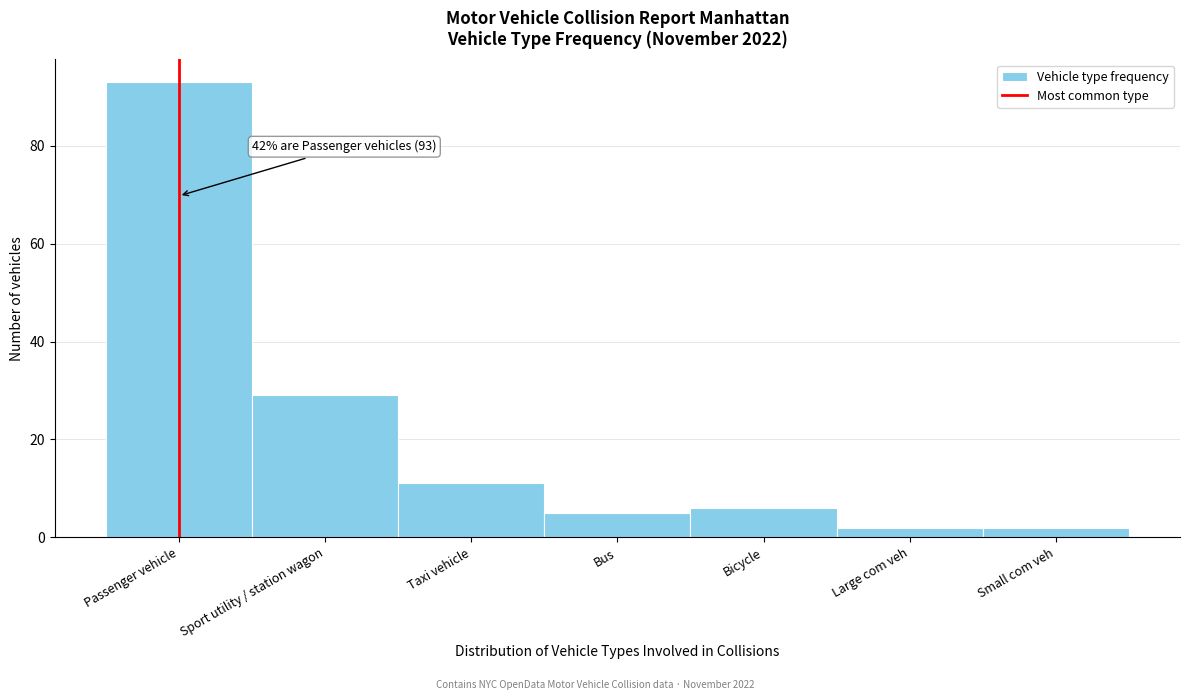

Reading right to left, list all the values displayed in this chart.

2	2	6	5	11	29	93